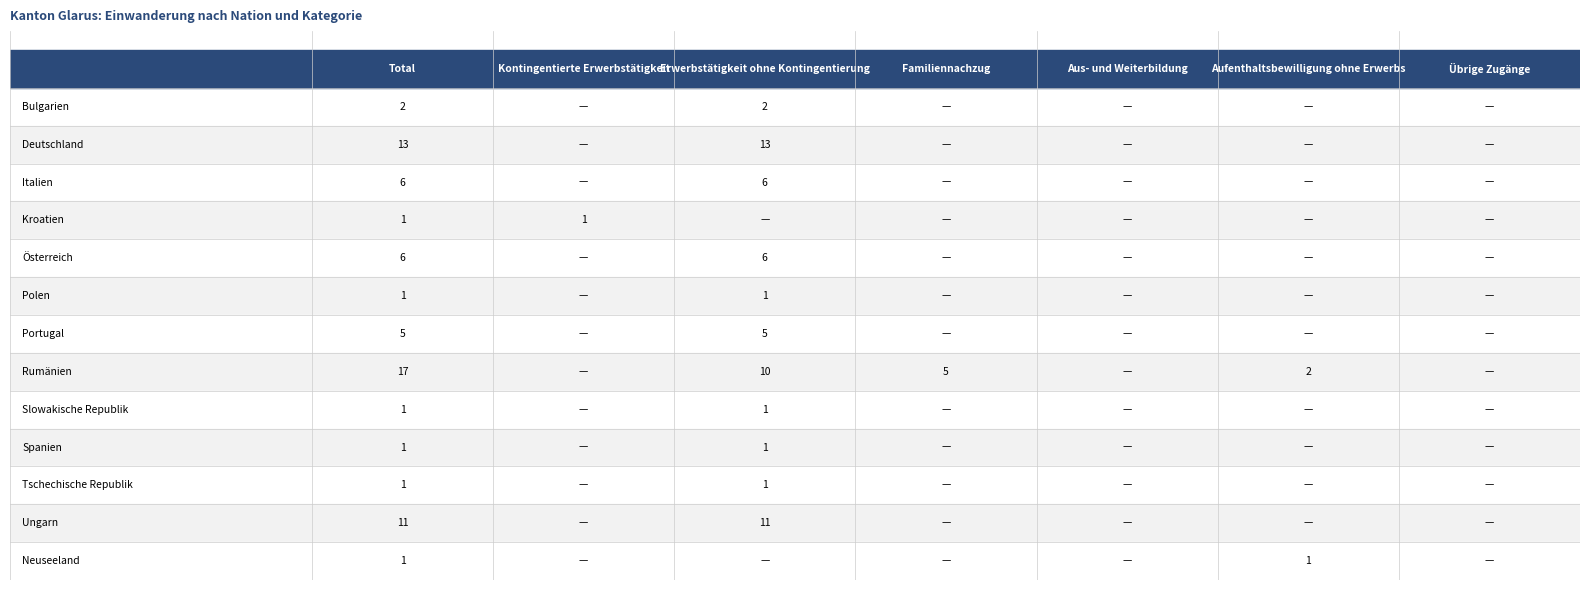

Between 2 and 3, which is larger?

2